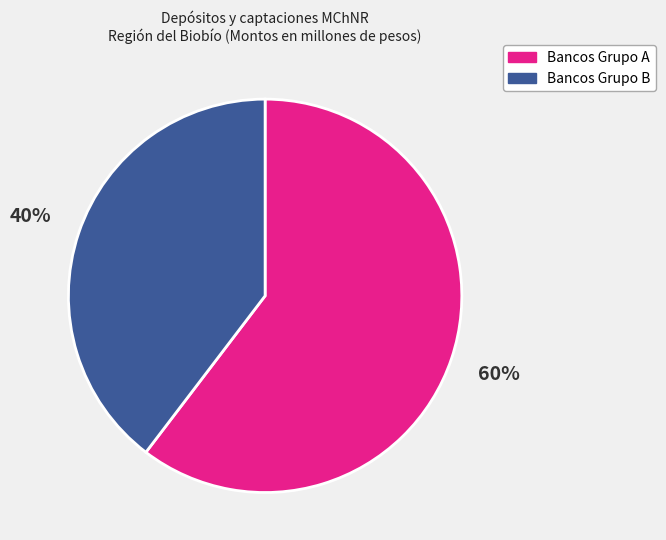

To the nearest percent, what is the average slice percentage?

50%